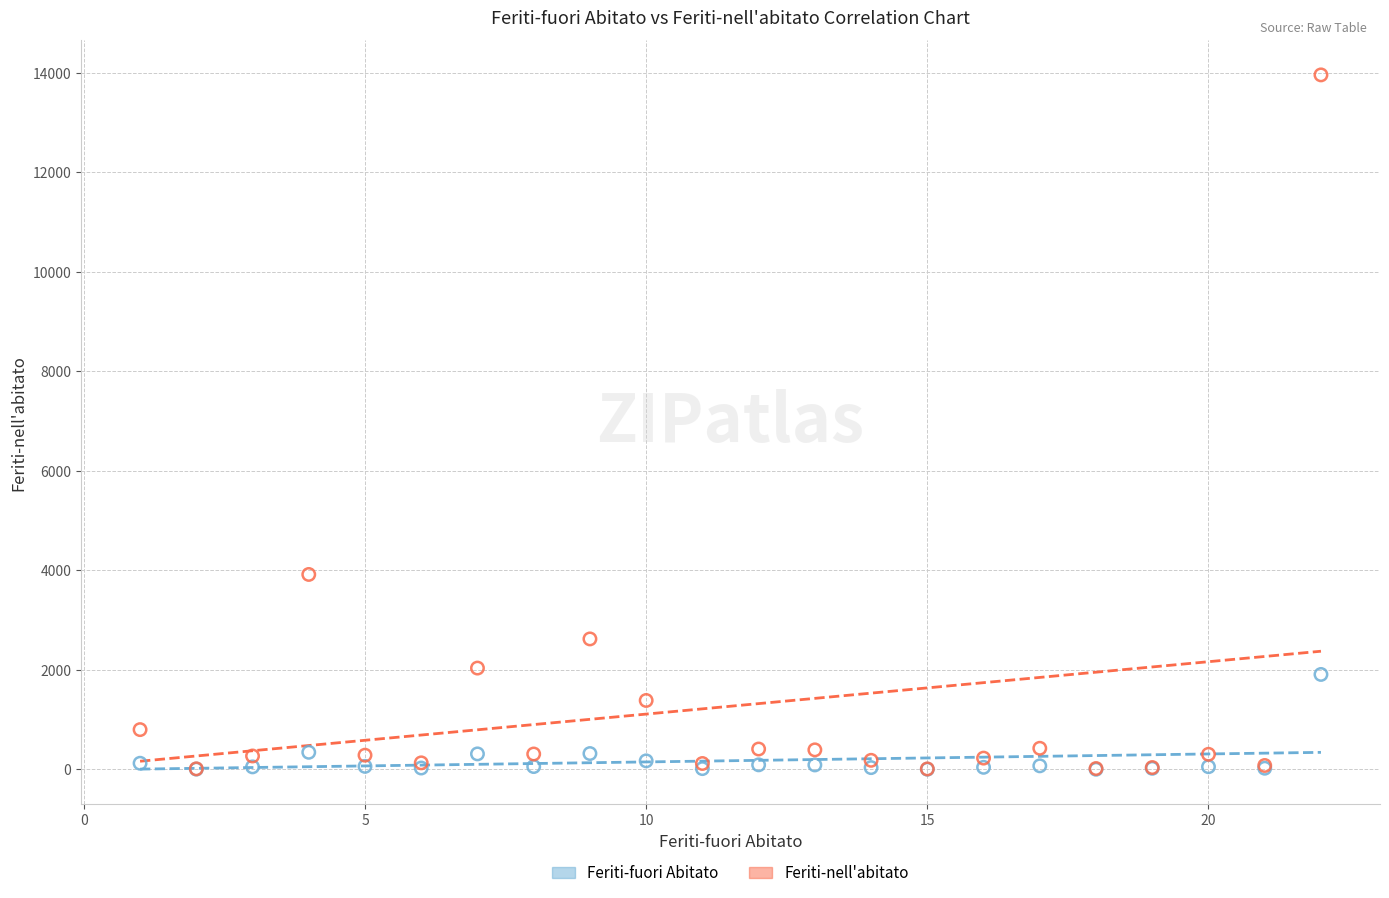

What are all the series names shown in the legend?

Feriti-fuori Abitato, Feriti-nell'abitato